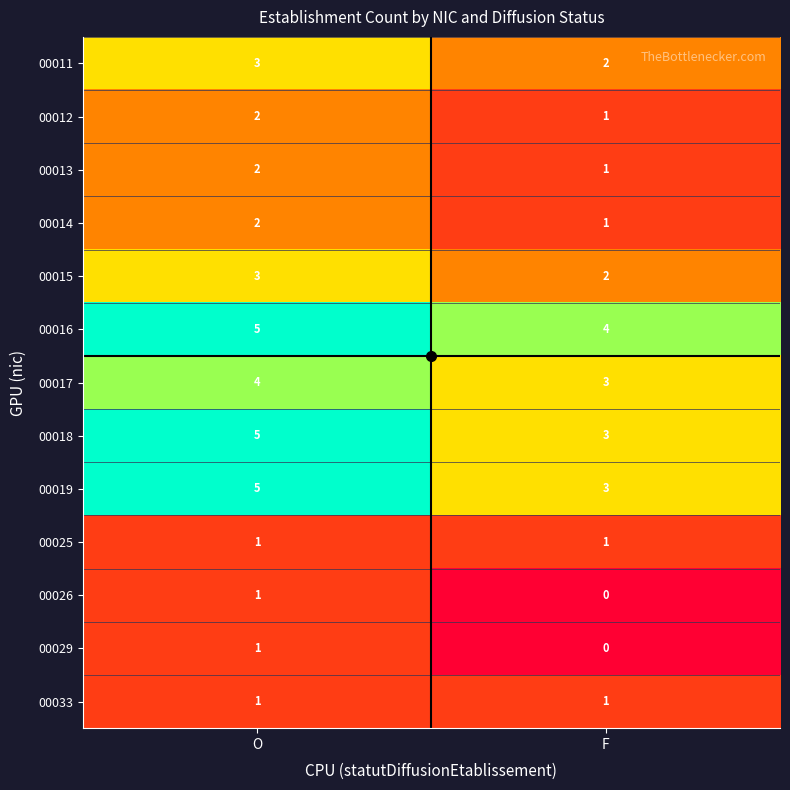

List the labels in order of 00026 value, smallest first.

F, O